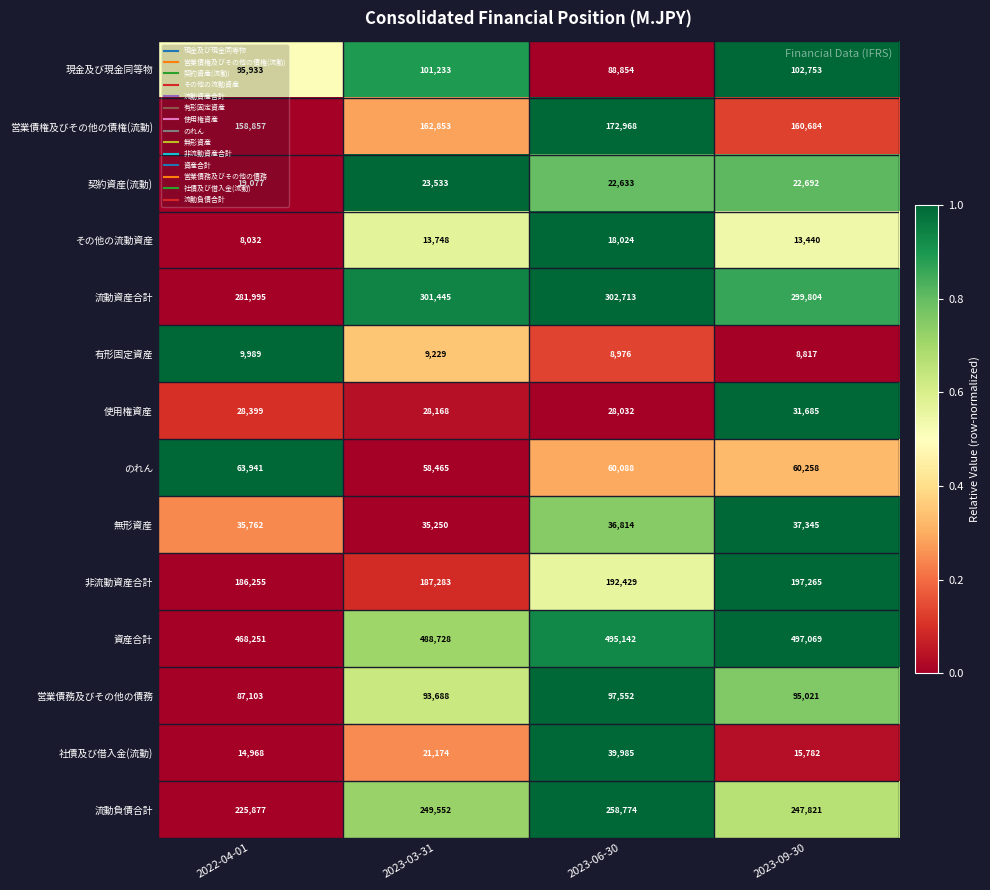

How many data points does each series have?

4